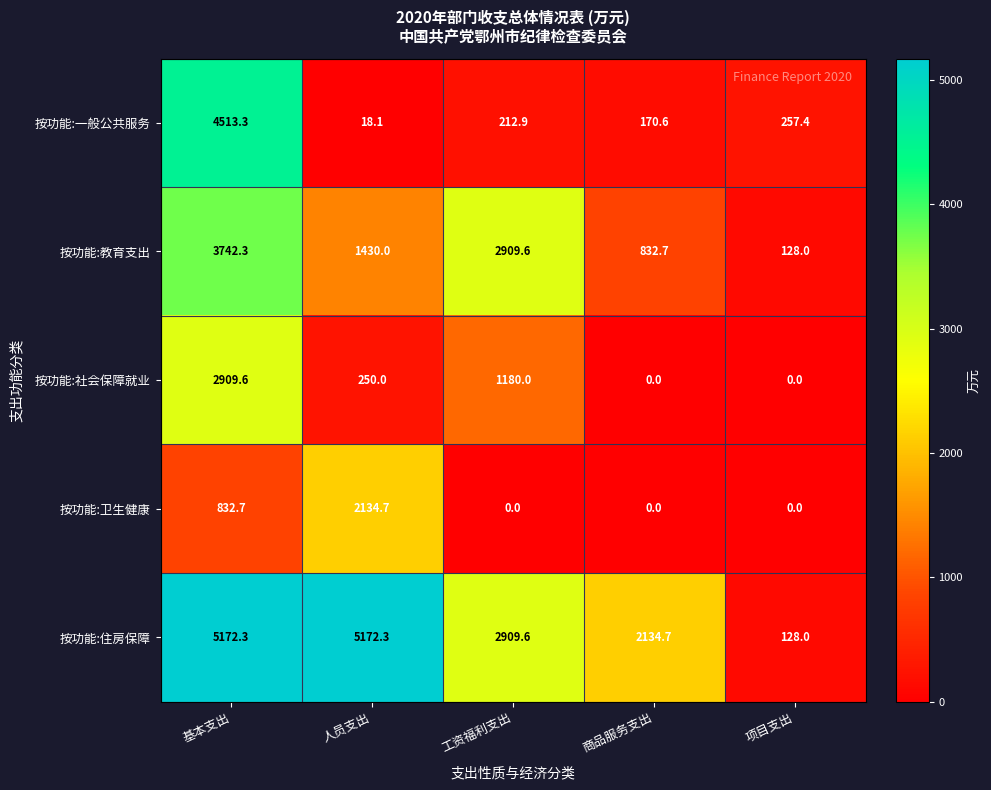

Which series has the largest total across all categories?

按功能:住房保障